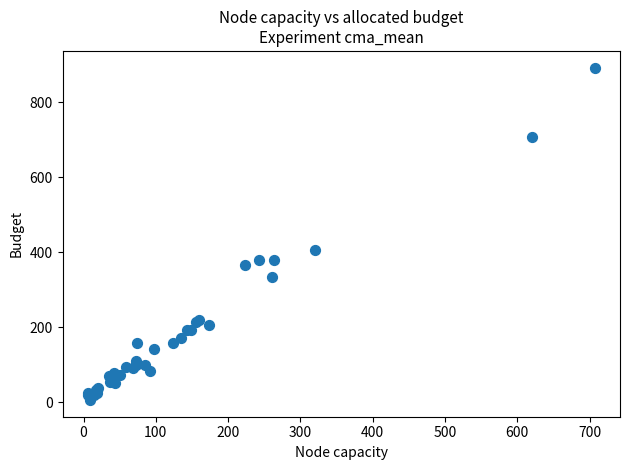

What Y value in the scatter plot is closest to 449?

406